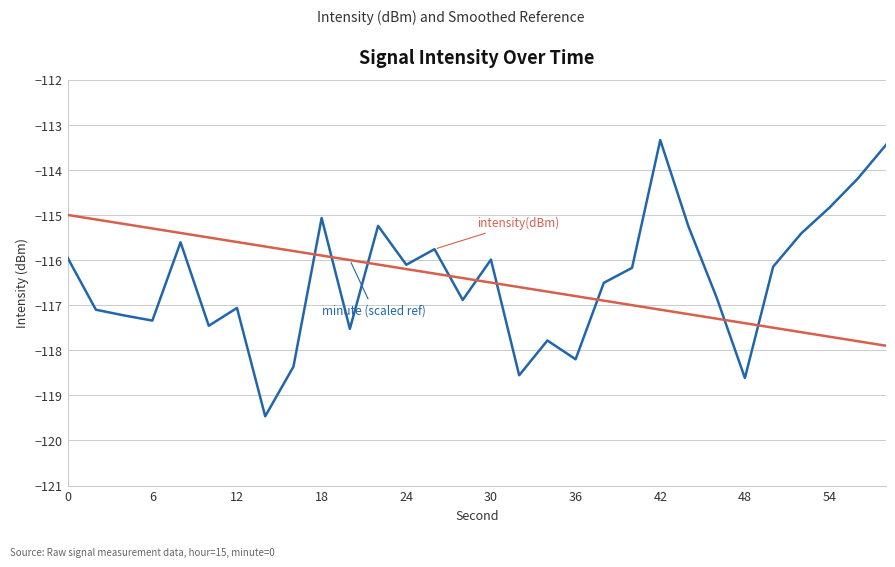

What is the smallest value displayed?

-119.5